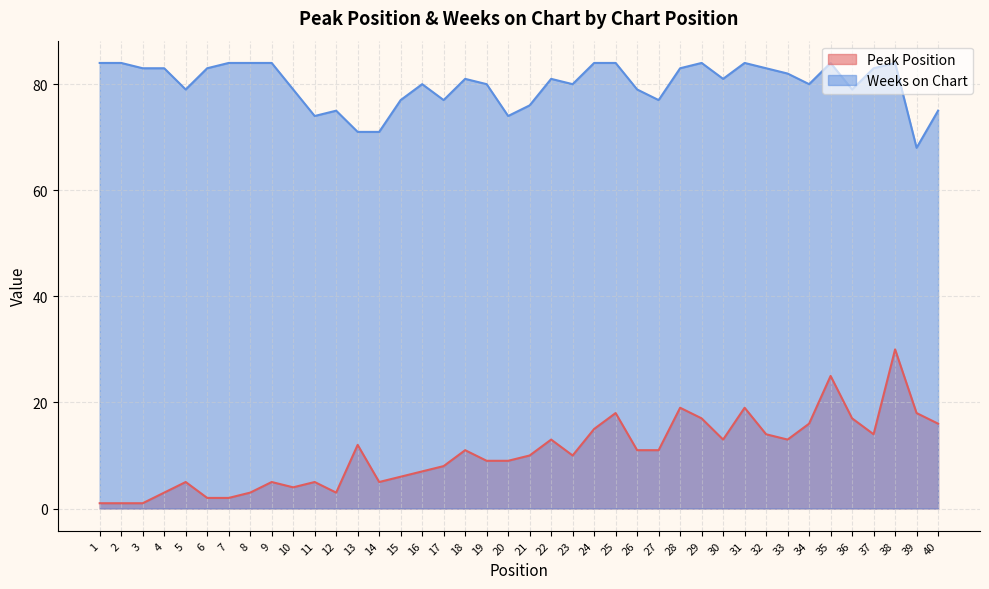

Reading left to right, transcribe all the data shown in this chart.

Peak Position: 1	1	1	3	5	2	2	3	5	4	5	3	12	5	6	7	8	11	9	9	10	13	10	15	18	11	11	19	17	13	19	14	13	16	25	17	14	30	18	16
Weeks on Chart: 84	84	83	83	79	83	84	84	84	79	74	75	71	71	77	80	77	81	80	74	76	81	80	84	84	79	77	83	84	81	84	83	82	80	84	79	83	84	68	75